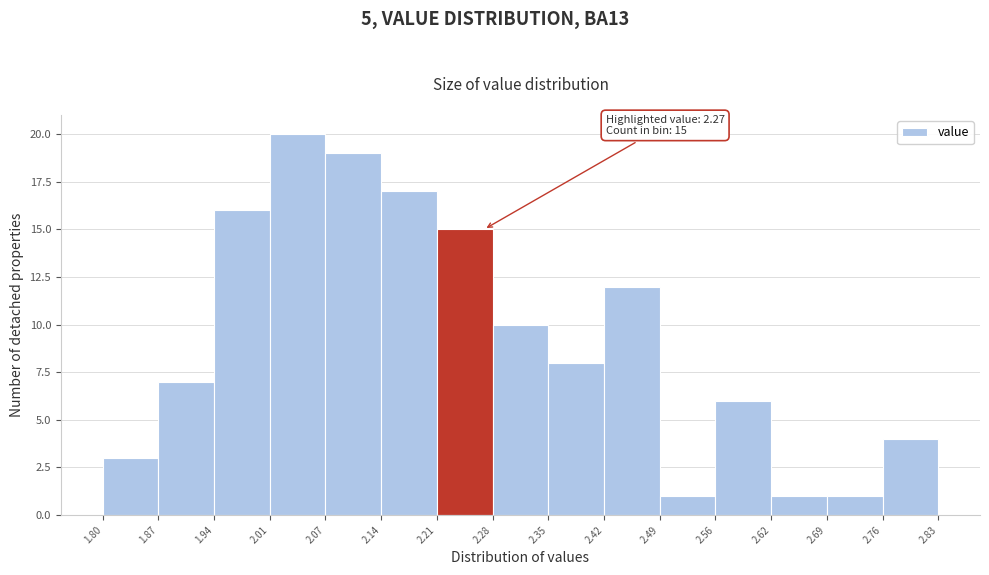

Over which range of the x-axis is the bar tallest?

2.01 to 2.07